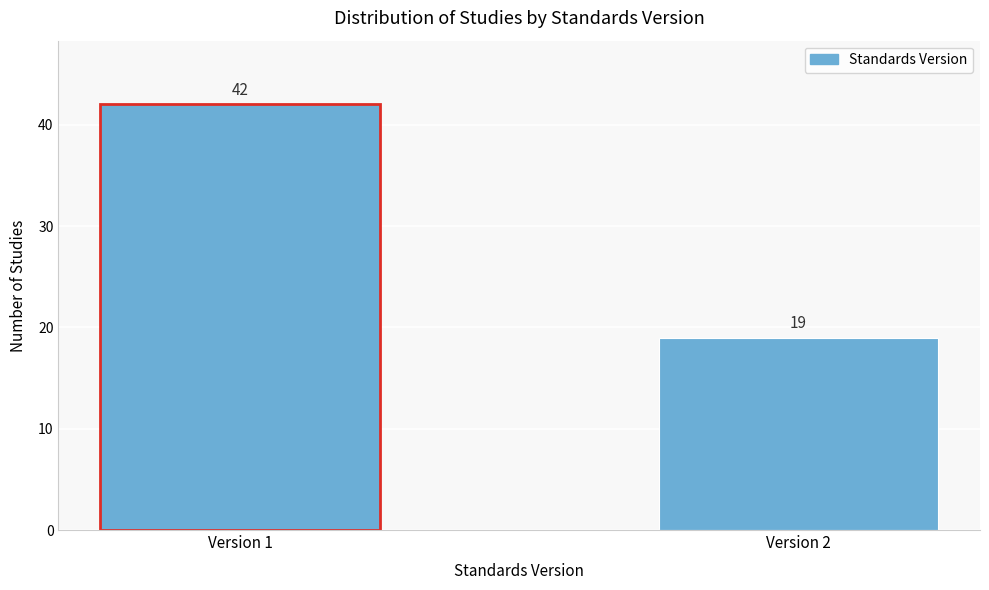

Reading left to right, list all the values displayed in this chart.

42	19